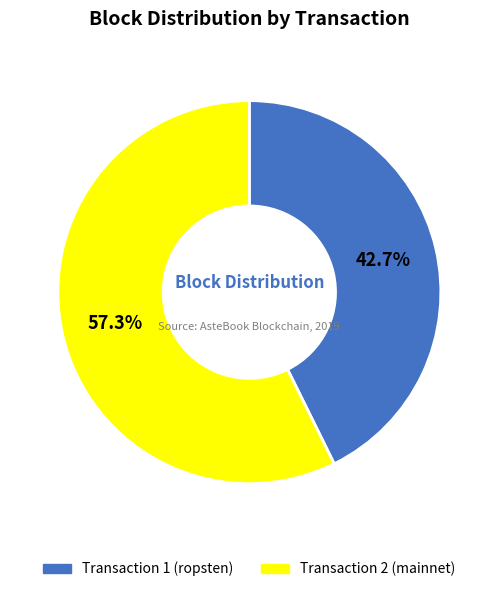

What is the ratio of the value at Transaction 2 (mainnet) to the value at Transaction 1 (ropsten)?

1.3